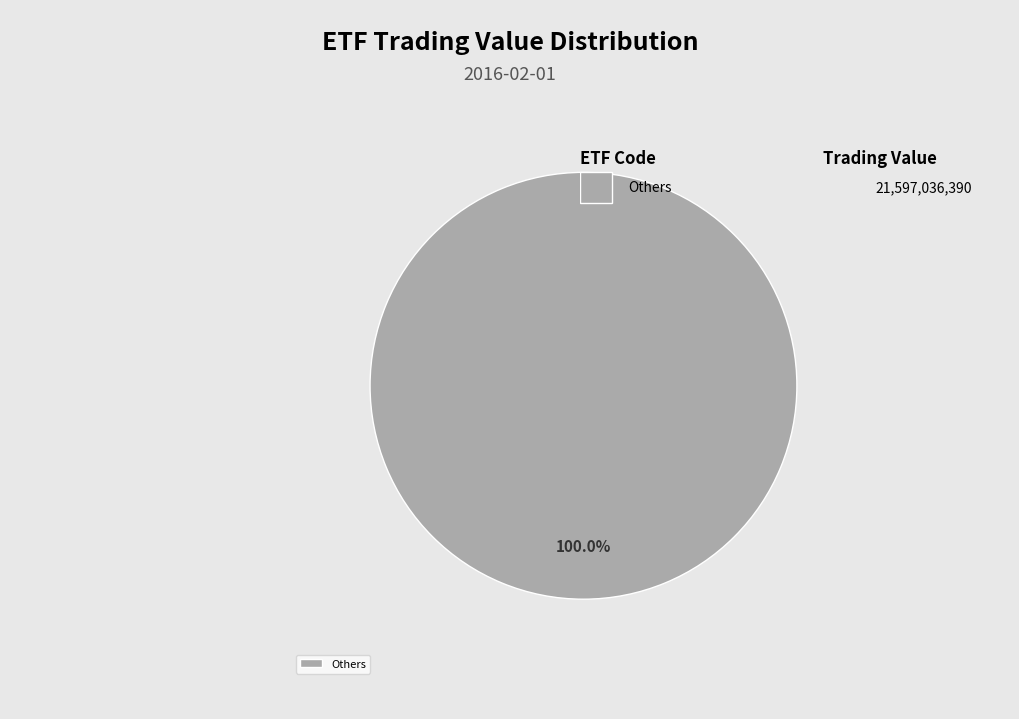

Does any single category account for the majority?

Yes